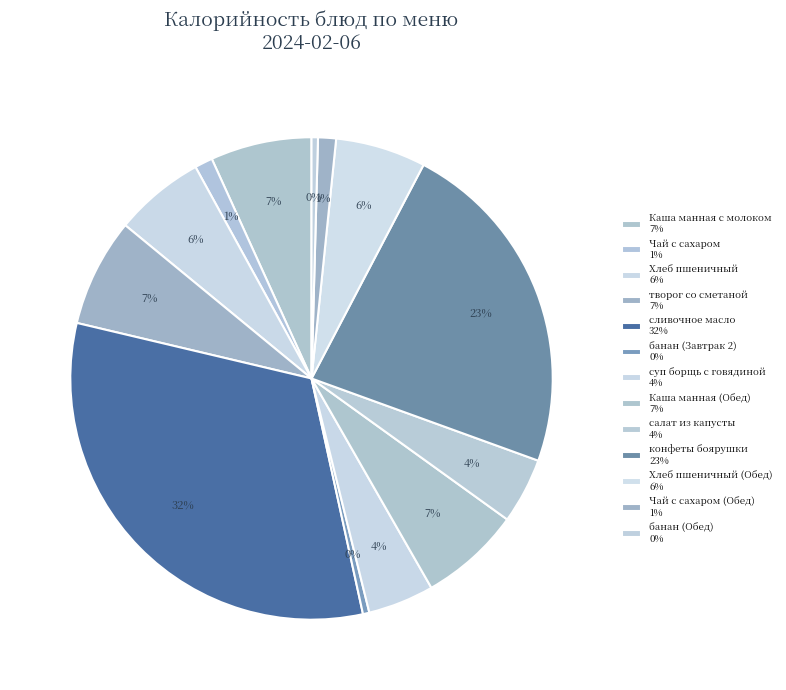

What is the largest slice in the pie chart?

сливочное масло